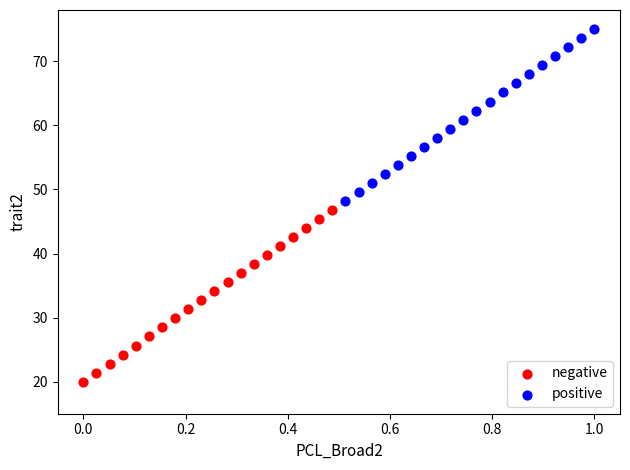

Which series reaches the minimum Y coordinate?

negative